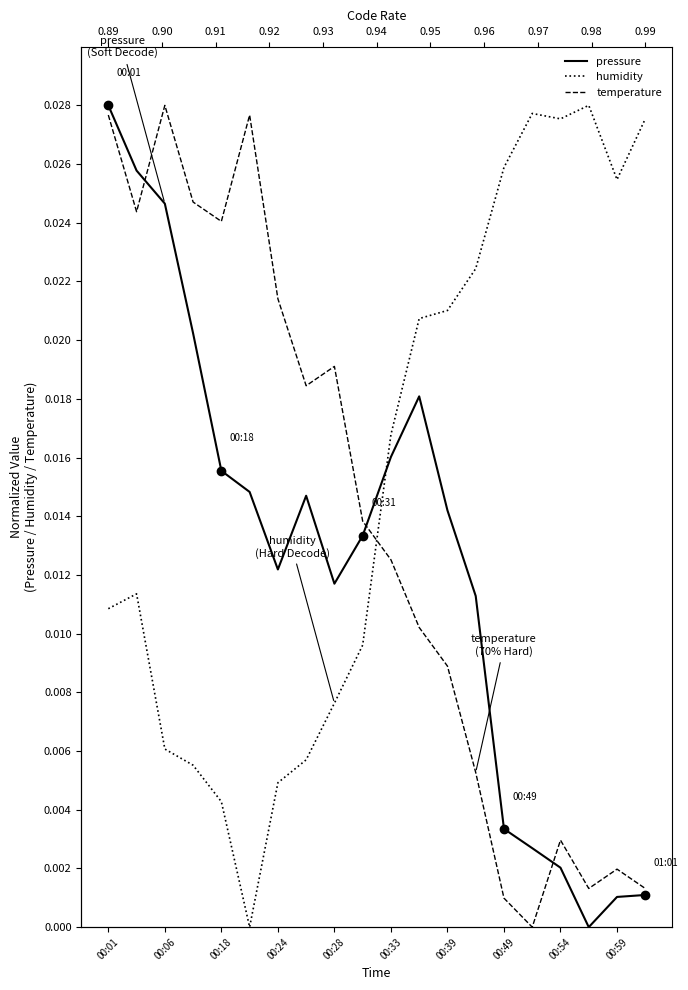

How many data points does each series have?

20